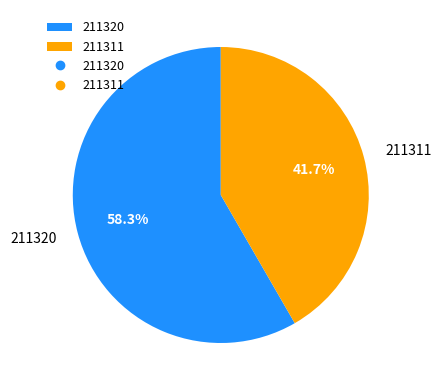

What portion of the pie excludes 211320?

41.7%